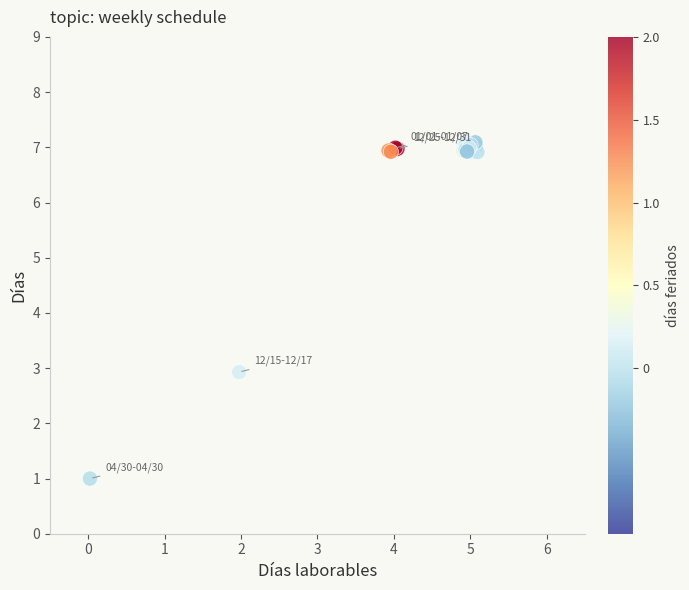

What Y value in the scatter plot is closest to 4?

2.9